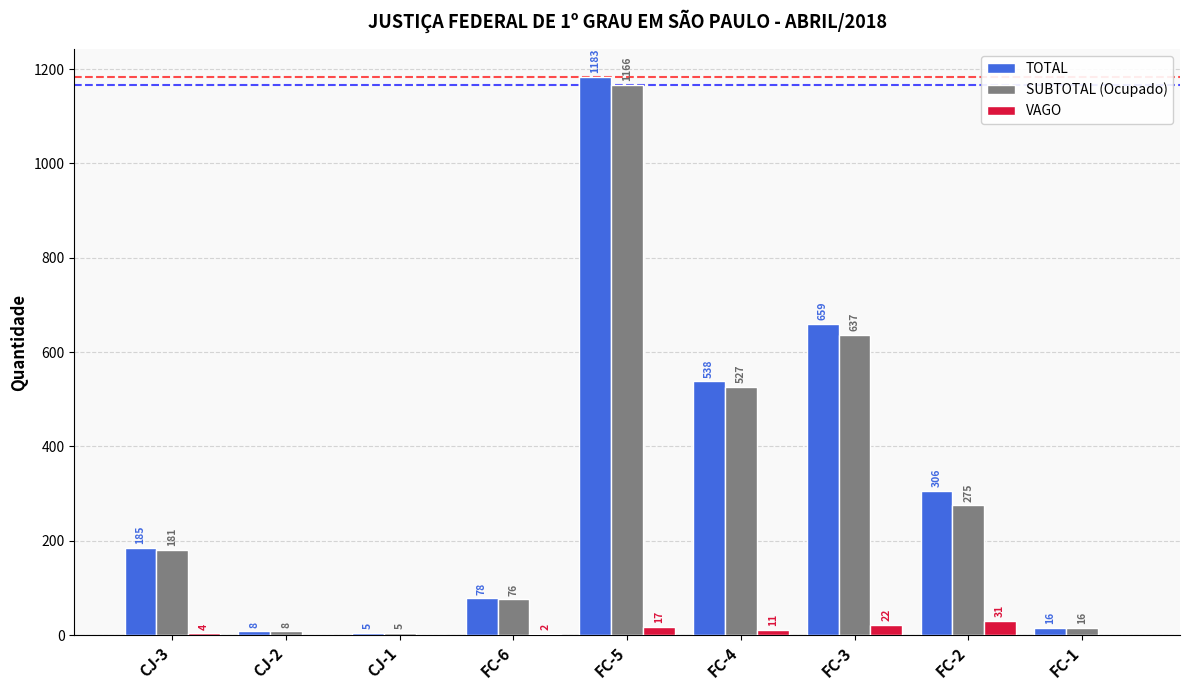

How many groups of bars are there?

9